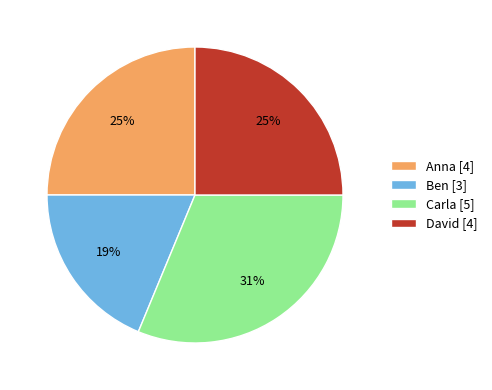

To the nearest percent, what is the difference between the Ben [3] and Anna [4] slice percentages?

6%